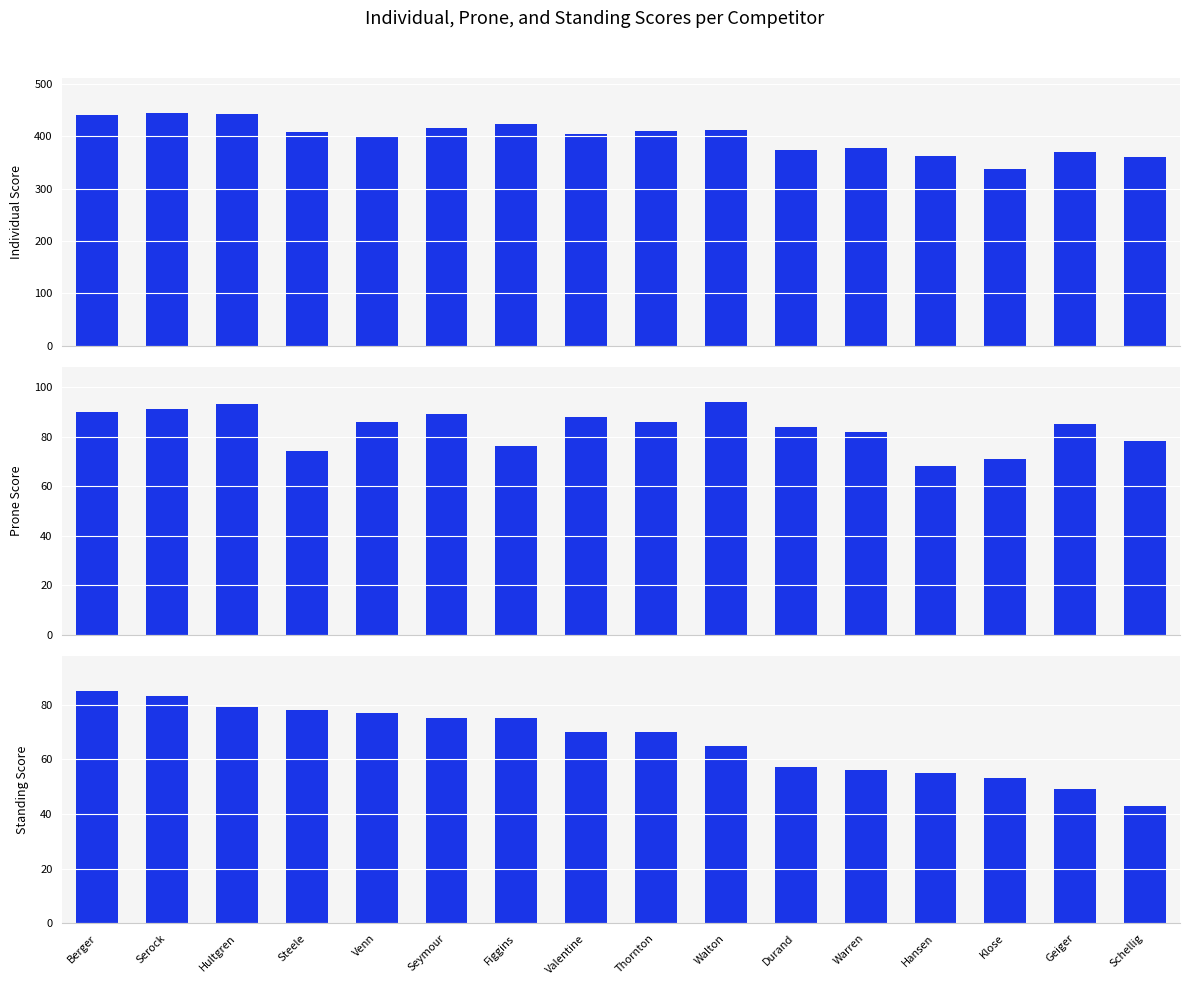

At Serock, list the series in order from smallest to largest.

Standing Score, Prone Score, Individual Score